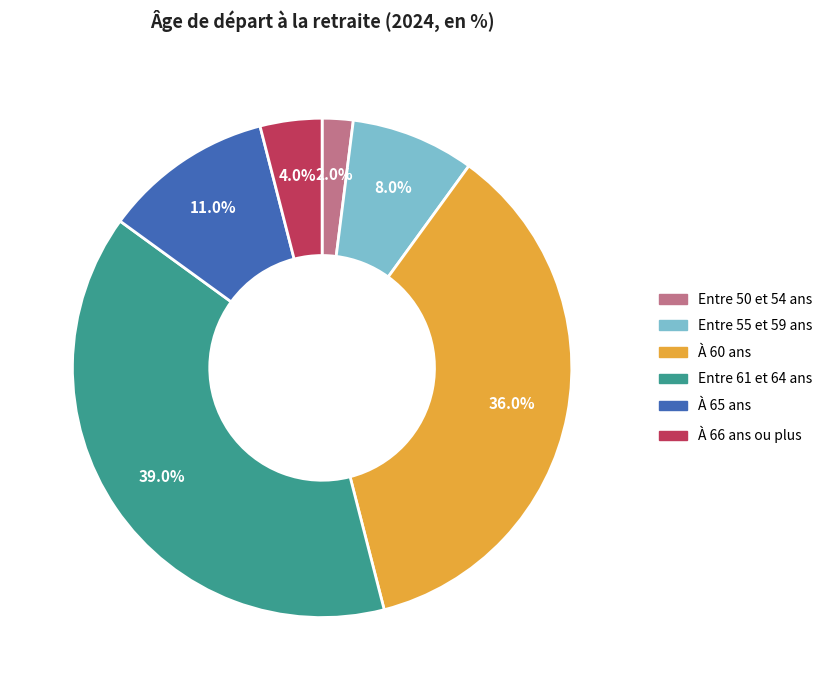

Is there a majority slice in this chart?

No